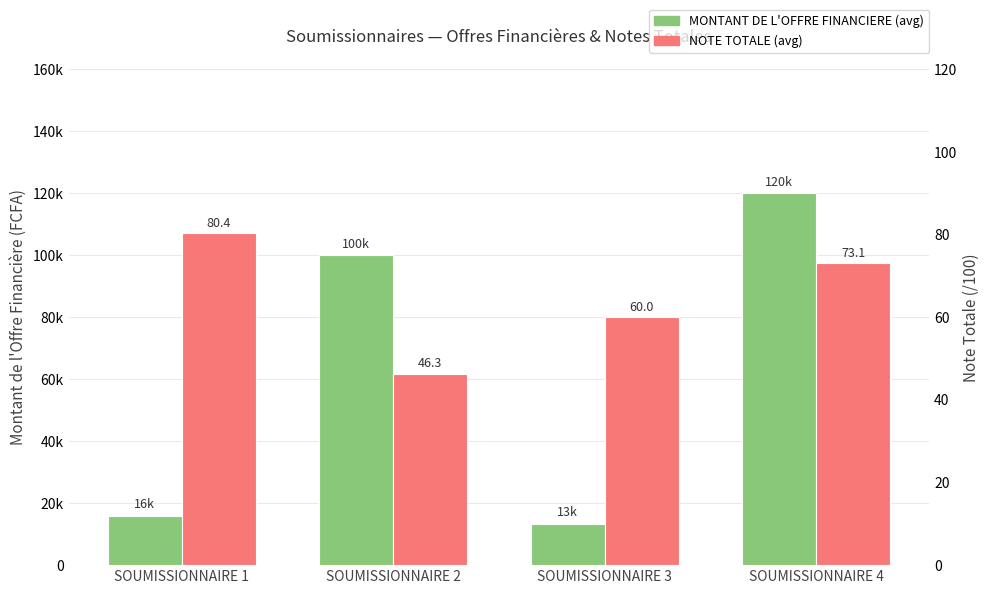

At which label does NOTE TOTALE first exceed 73?

SOUMISSIONNAIRE 1